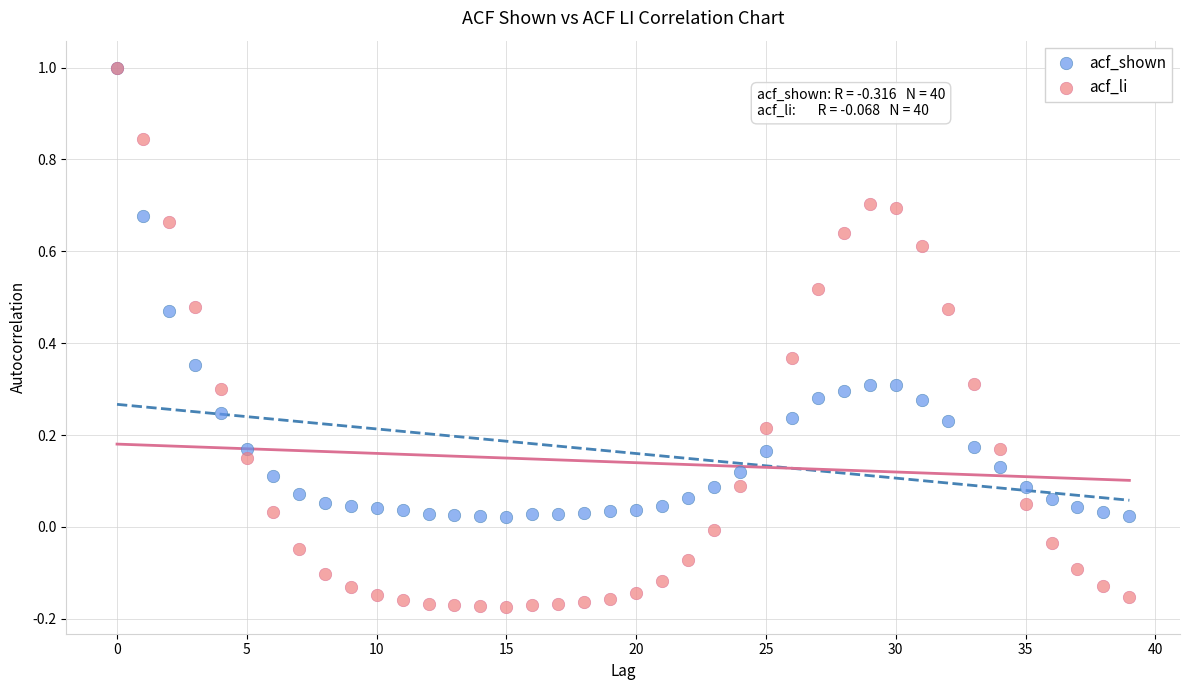

What are all the series names shown in the legend?

acf_shown, acf_li